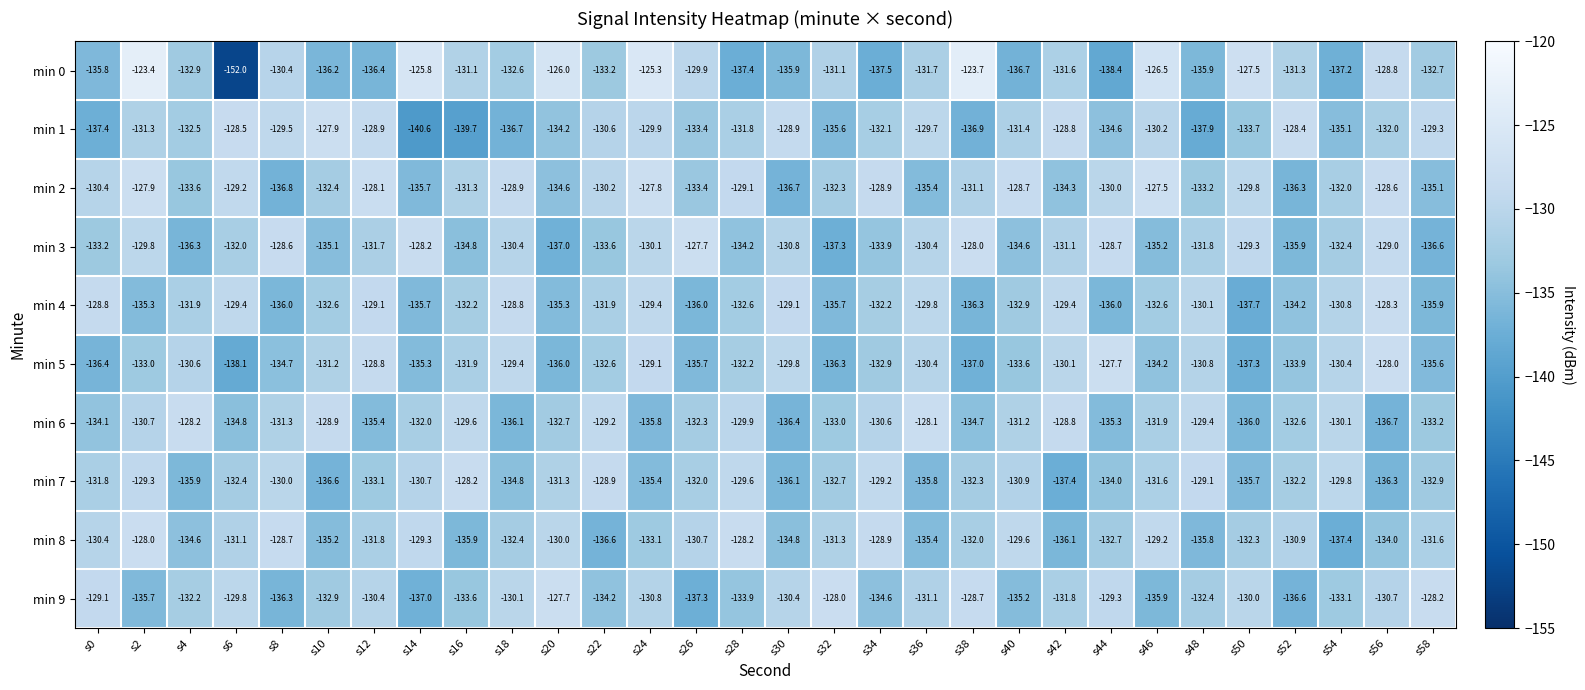

Is the value of min 4 at s40 greater than the value of min 7 at s40?

No